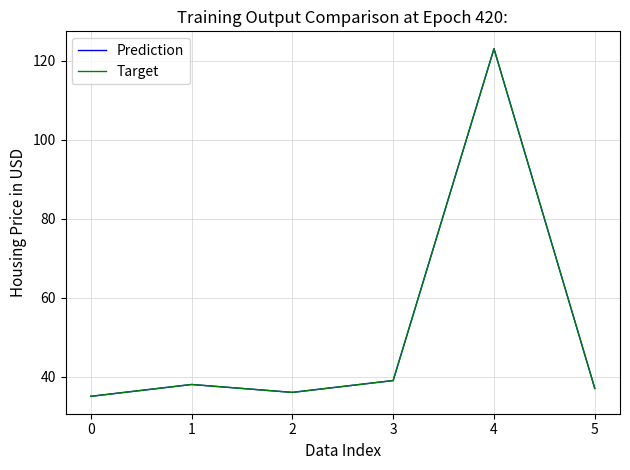

Does the chart have visible grid lines?

Yes